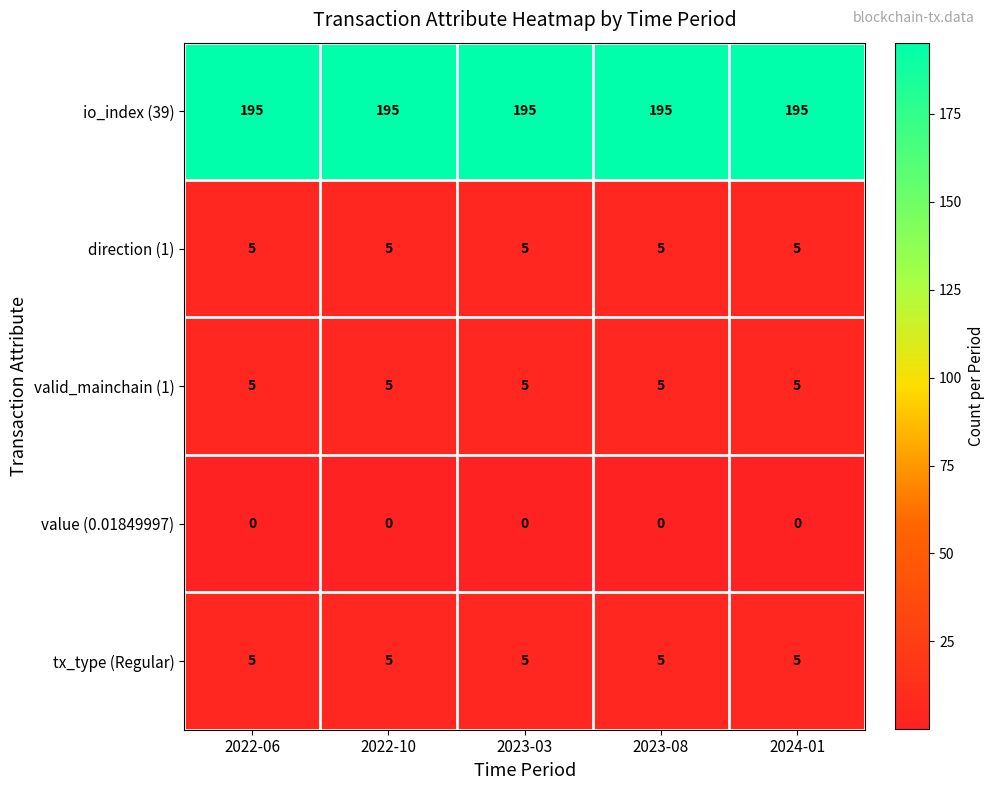

What is the greatest value displayed?

195